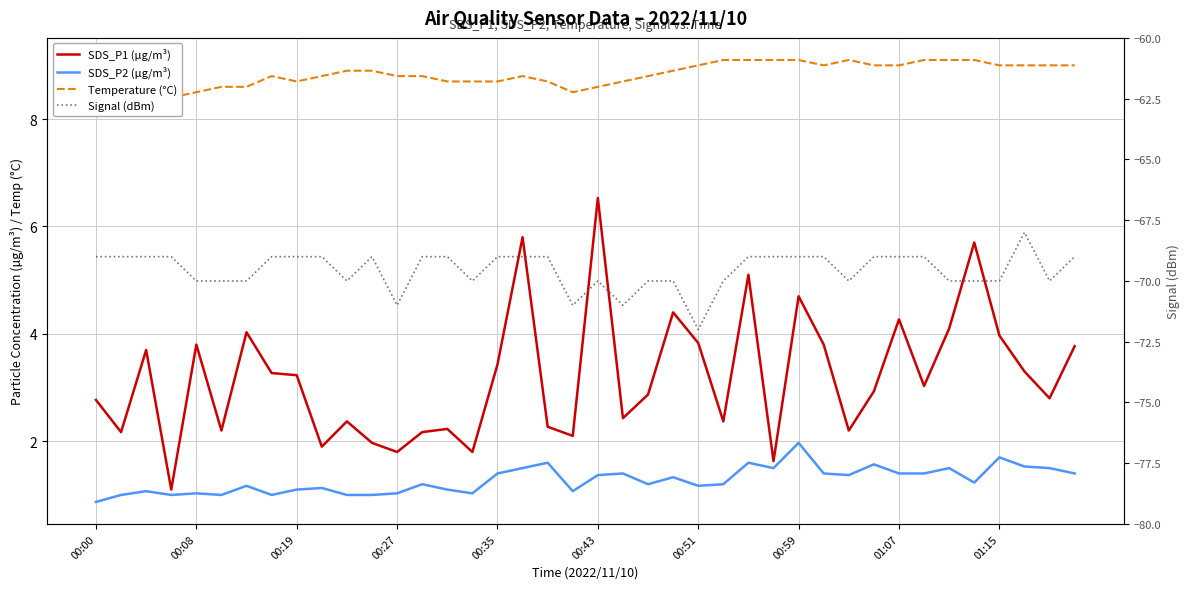

Does the chart display data point markers on the line(s)?

No